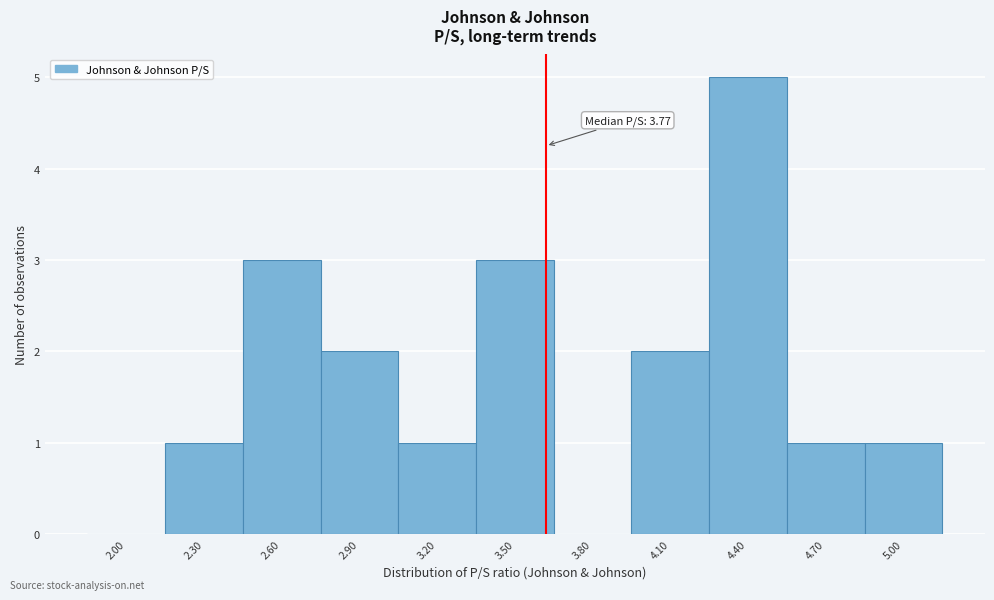

Reading right to left, transcribe all the data shown in this chart.

5.00=1	4.70=1	4.40=5	4.10=2	3.80=0	3.50=3	3.20=1	2.90=2	2.60=3	2.30=1	2.00=0